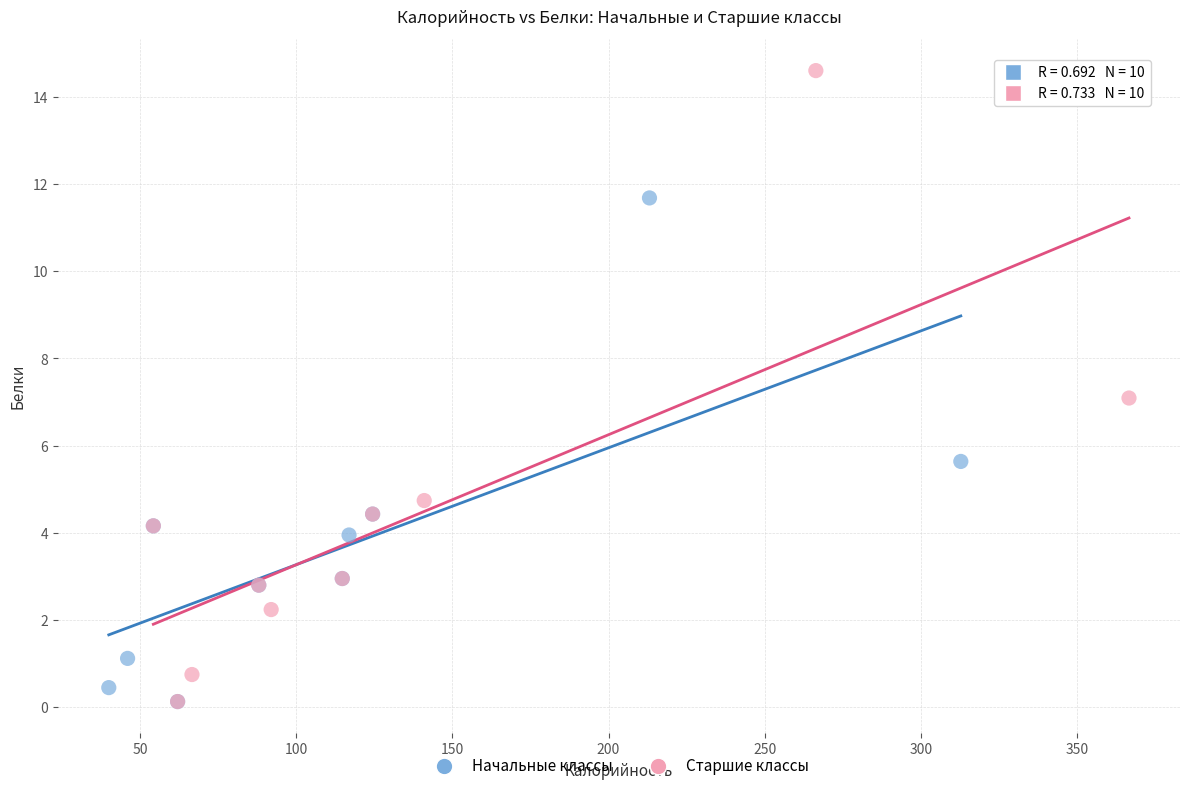

Which series reaches the maximum Y coordinate?

Старшие классы